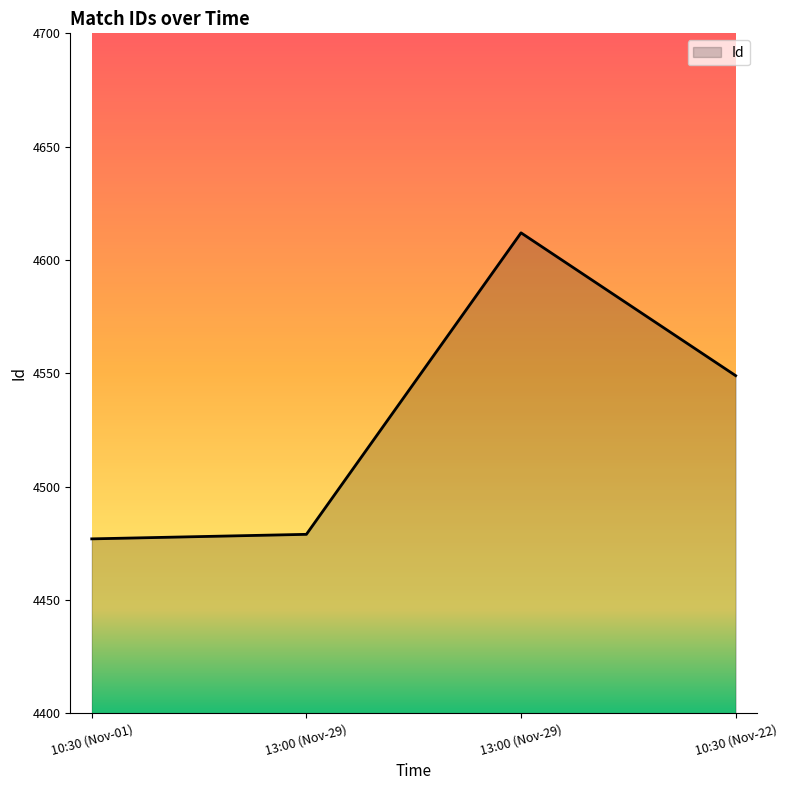

Rank the categories by value from lowest to highest.

10:30 (Nov-01), 13:00 (Nov-29), 10:30 (Nov-22), 13:00 (Nov-29)